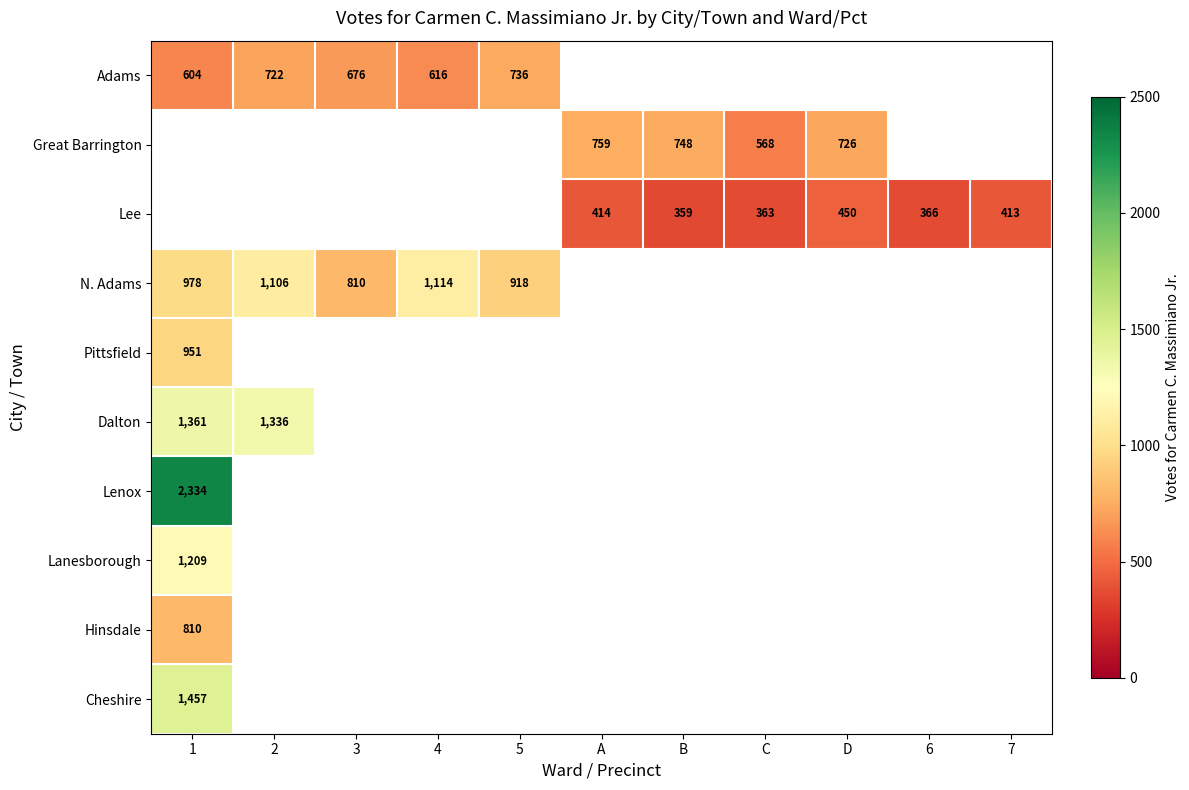

Which label corresponds to the largest value in the chart?

1